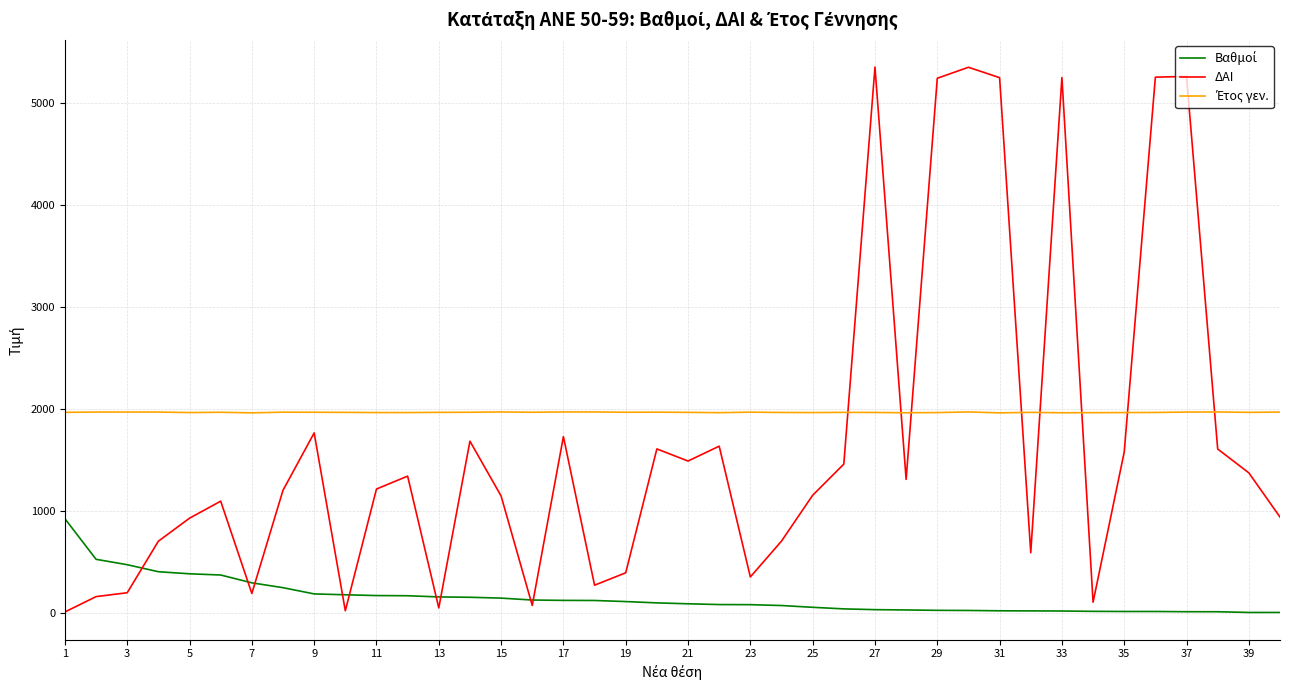

Which series has the widest spread of values?

ΔΑΙ